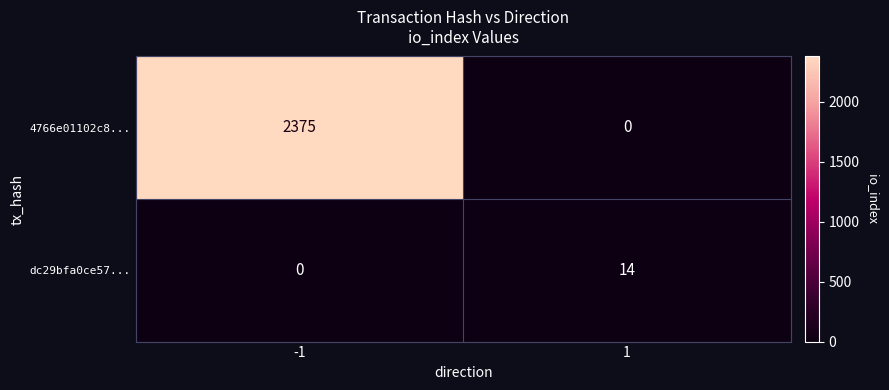

What is the highest value of the dc29bfa0ce57... series?

14